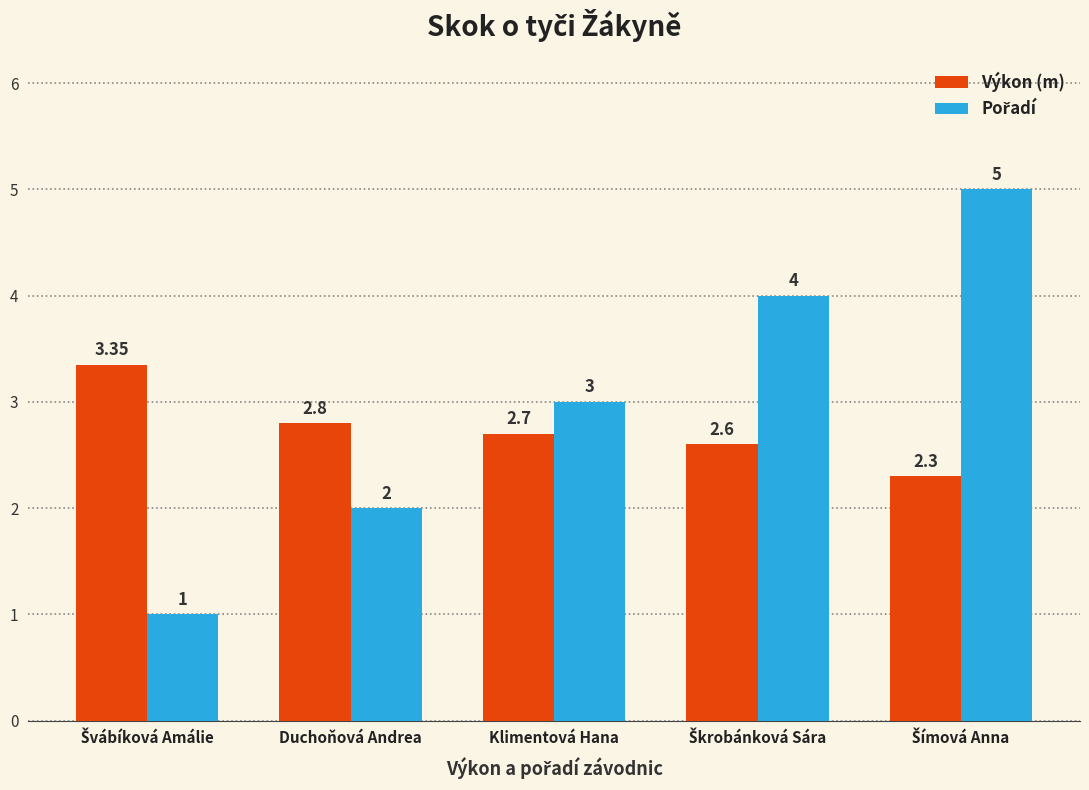

What is the average value of the Výkon (m) series?

2.8